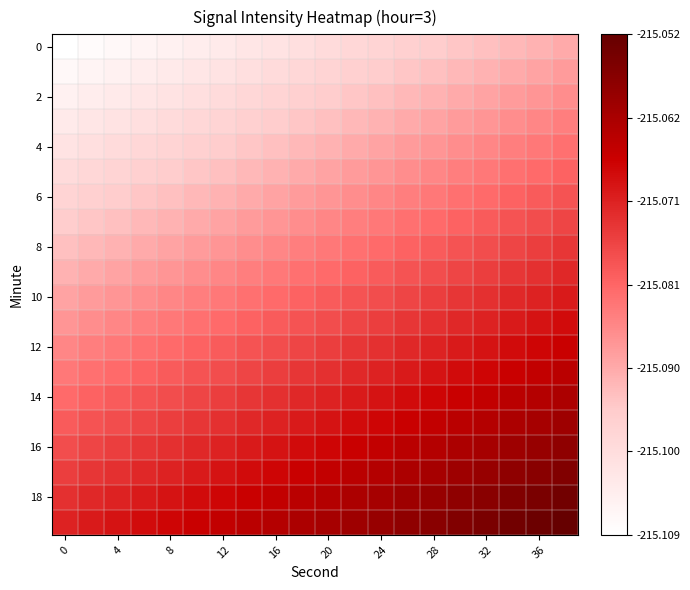

How many series are shown in this chart?

20